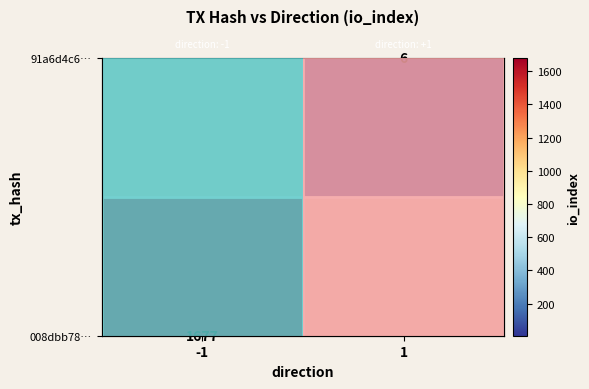

How many categories are shown in the chart?

2